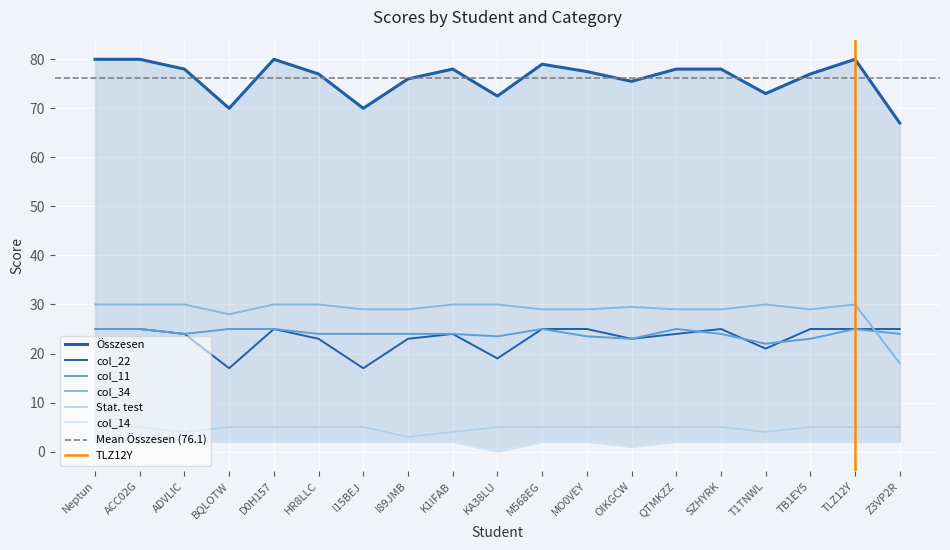

True or false: col_34 has a value of 30.0 at K1IFAB.

True